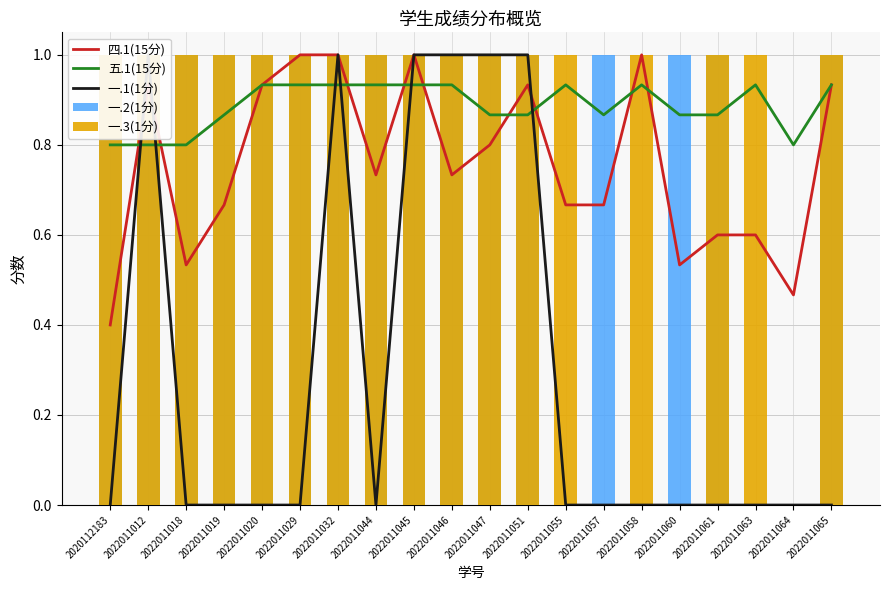

What is the value of the 一.1(1分) bar at the 12th from the left?

1.0